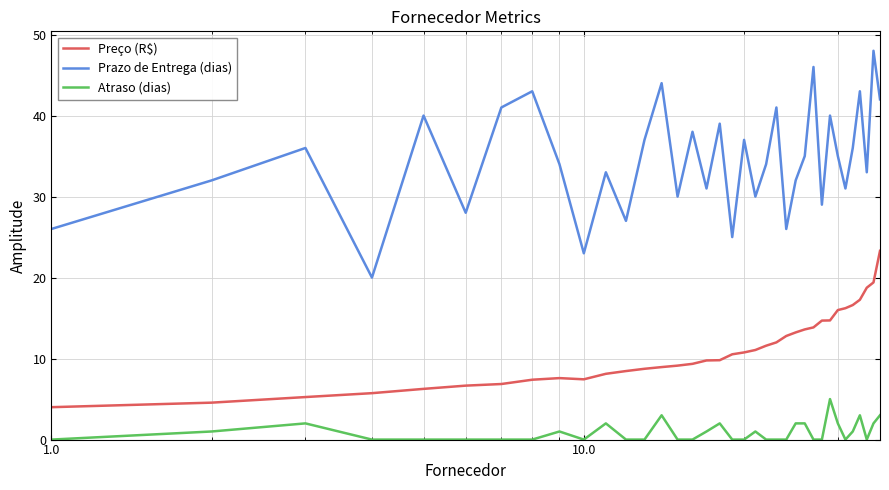

True or false: Prazo de Entrega (dias) and Atraso (dias) intersect in this chart.

False